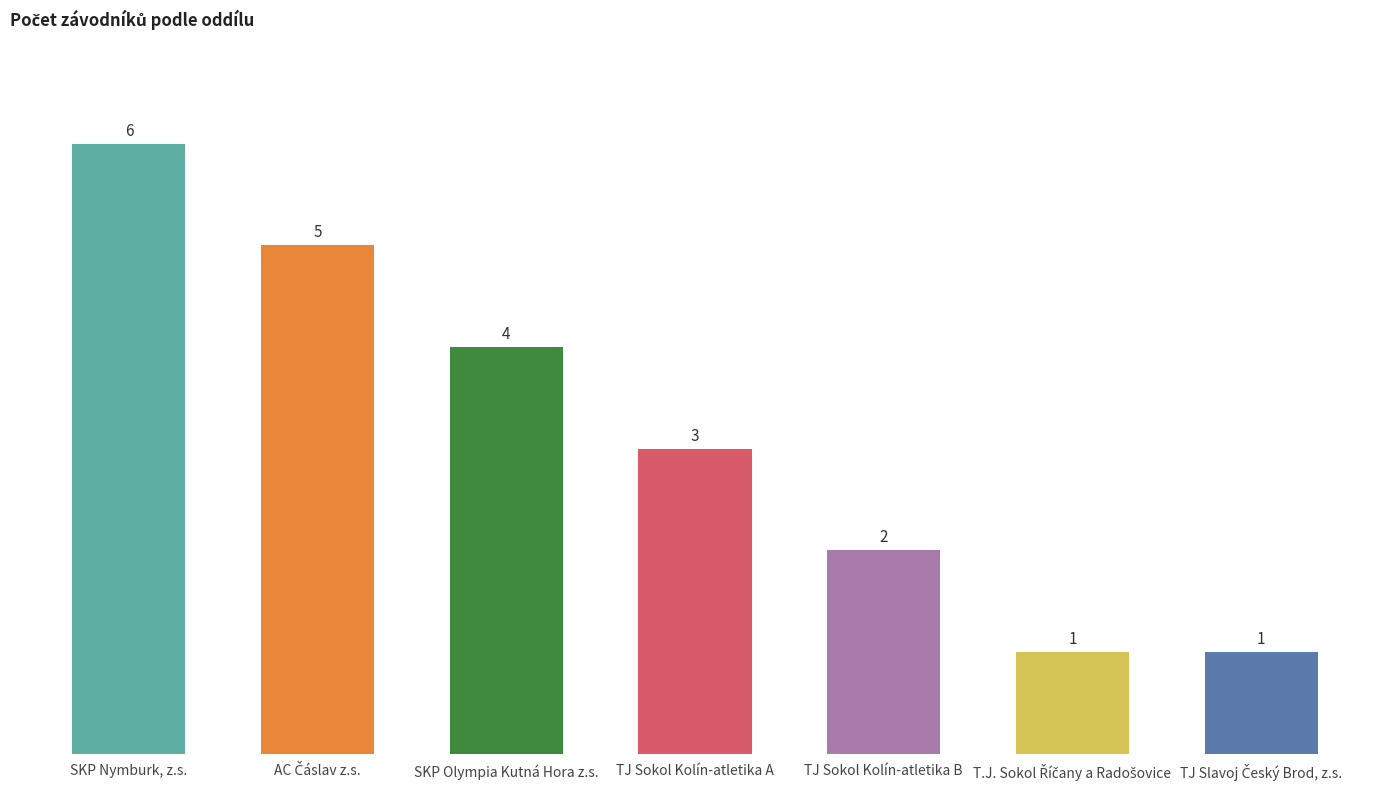

What is the ratio of the value at SKP Olympia Kutná Hora z.s. to the value at SKP Nymburk, z.s.?

0.7